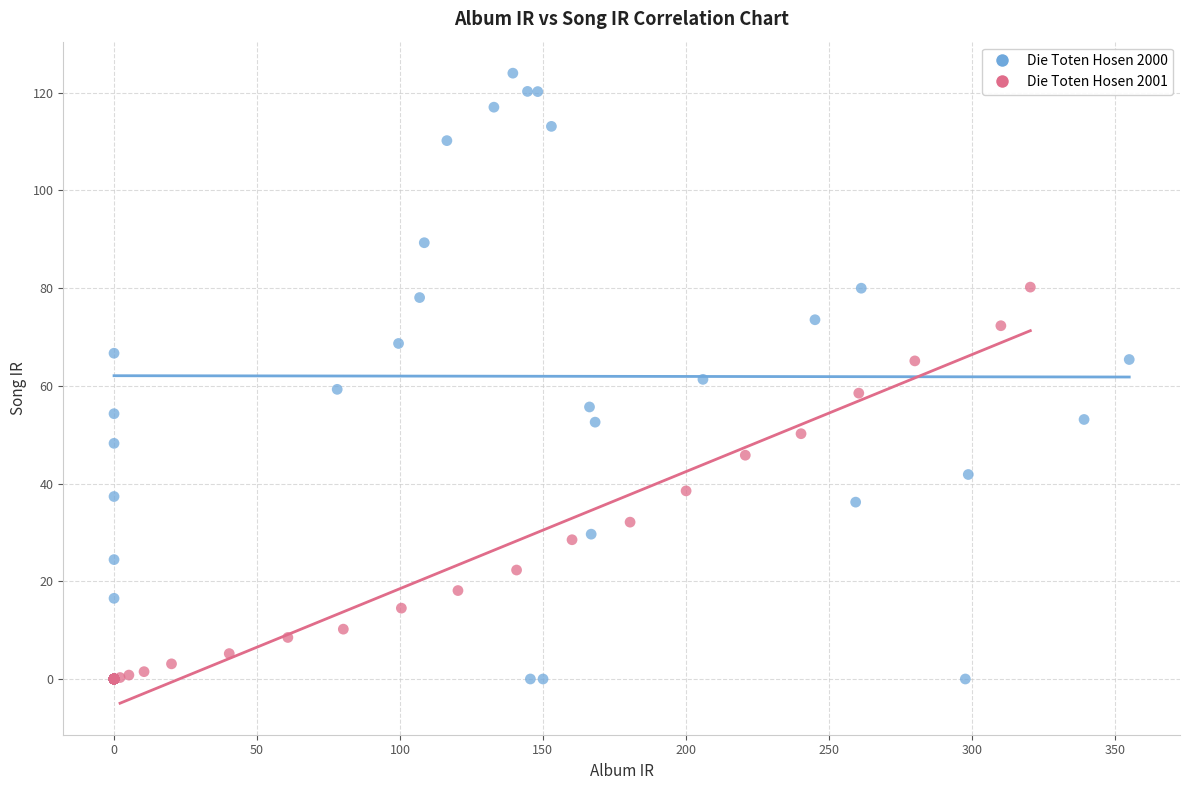

Which series contains the highest Y value?

Die Toten Hosen 2000